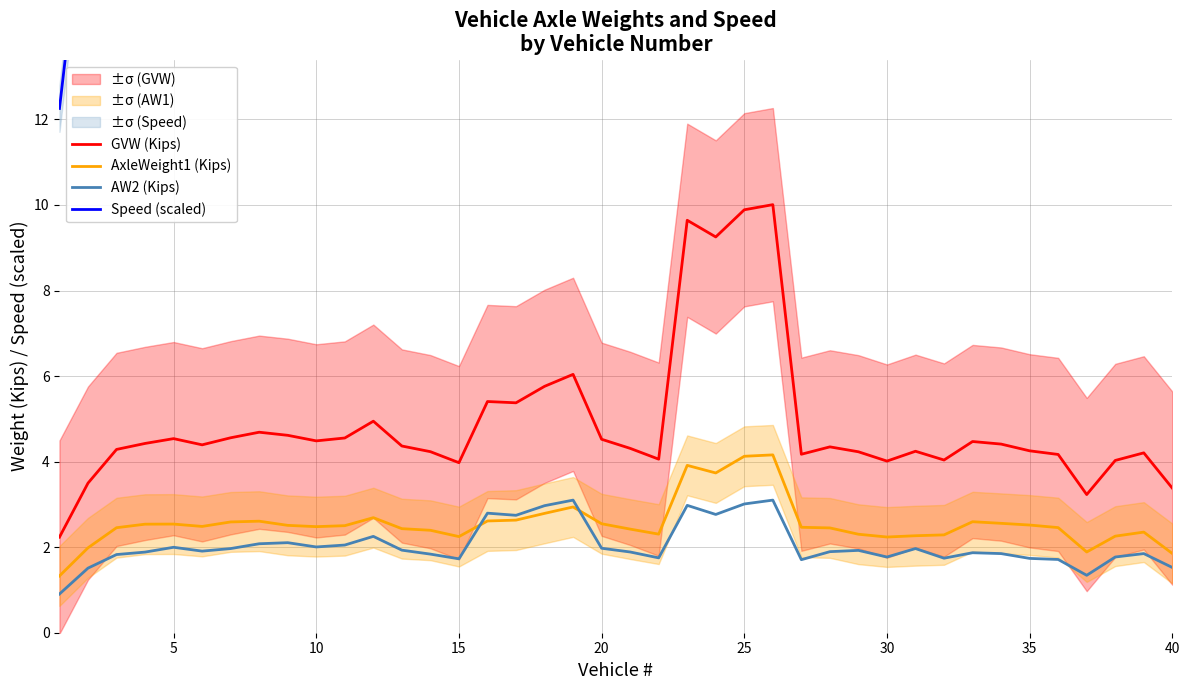

Reading right to left, list all the values displayed in this chart.

GVW (Kips): 3.4	4.2	4.0	3.2	4.2	4.3	4.4	4.5	4.0	4.2	4.0	4.2	4.3	4.2	10.0	9.9	9.3	9.6	4.1	4.3	4.5	6.0	5.8	5.4	5.4	4.0	4.2	4.4	4.9	4.6	4.5	4.6	4.7	4.6	4.4	4.5	4.4	4.3	3.5	2.2
AxleWeight1 (Kips): 1.9	2.4	2.3	1.9	2.5	2.5	2.6	2.6	2.3	2.3	2.2	2.3	2.5	2.5	4.2	4.1	3.7	3.9	2.3	2.4	2.5	2.9	2.8	2.6	2.6	2.2	2.4	2.4	2.7	2.5	2.5	2.5	2.6	2.6	2.5	2.5	2.5	2.5	2.0	1.3
AW2 (Kips): 1.5	1.9	1.8	1.3	1.7	1.7	1.8	1.9	1.7	2.0	1.8	1.9	1.9	1.7	3.1	3.0	2.8	3.0	1.7	1.9	2.0	3.1	3.0	2.7	2.8	1.7	1.8	1.9	2.3	2.0	2.0	2.1	2.1	2.0	1.9	2.0	1.9	1.8	1.5	0.9
Speed (scaled): 18.2	24.7	24.4	24.6	25.3	25.0	25.1	24.9	24.2	24.1	24.0	24.0	24.2	24.4	24.5	24.5	24.0	23.5	23.7	23.9	23.8	23.7	23.6	23.6	24.1	24.7	24.2	23.7	23.5	23.5	23.7	24.2	24.1	23.9	24.0	23.5	24.1	24.0	18.0	12.3